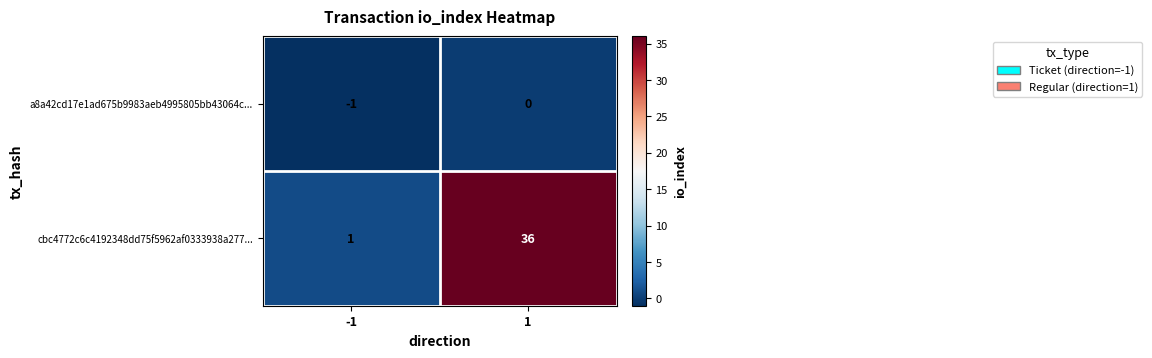

List the labels in order of cbc4772c6c4192348dd75f5962af0333938a277... value, largest first.

1, -1